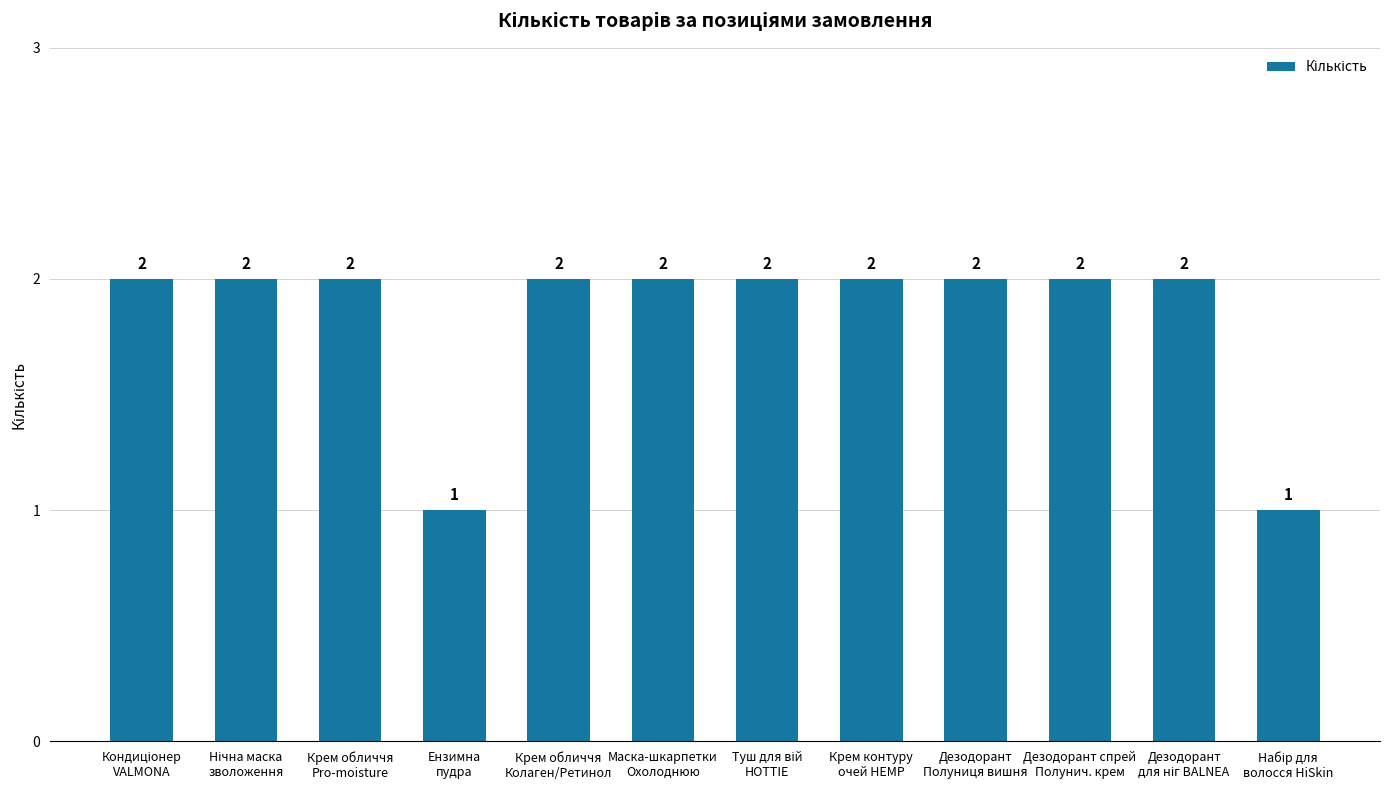

Count the values in the range 2 to 3.

10